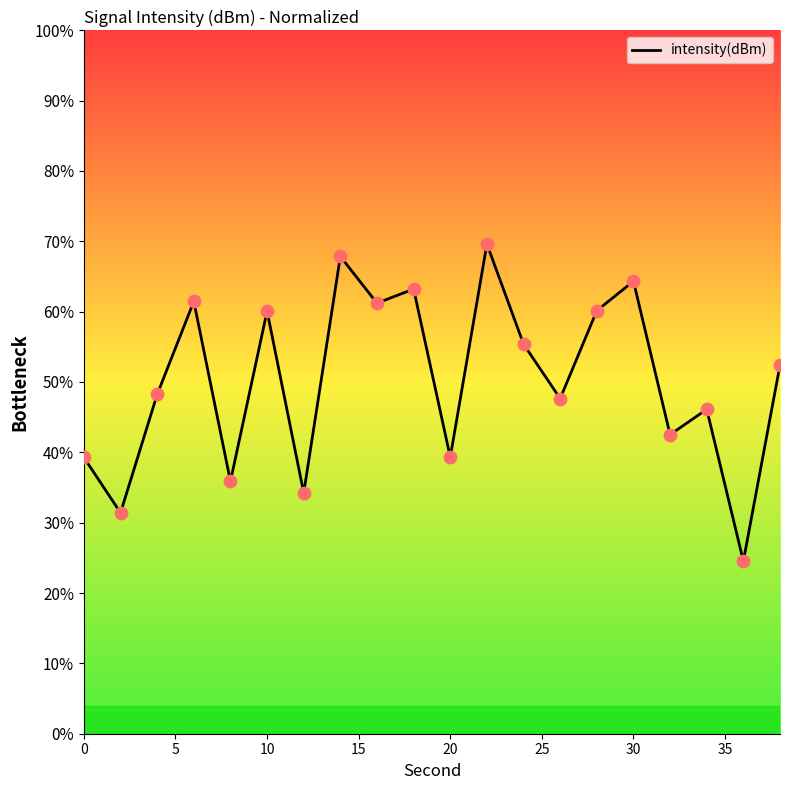

What is the greatest value displayed?

69.6